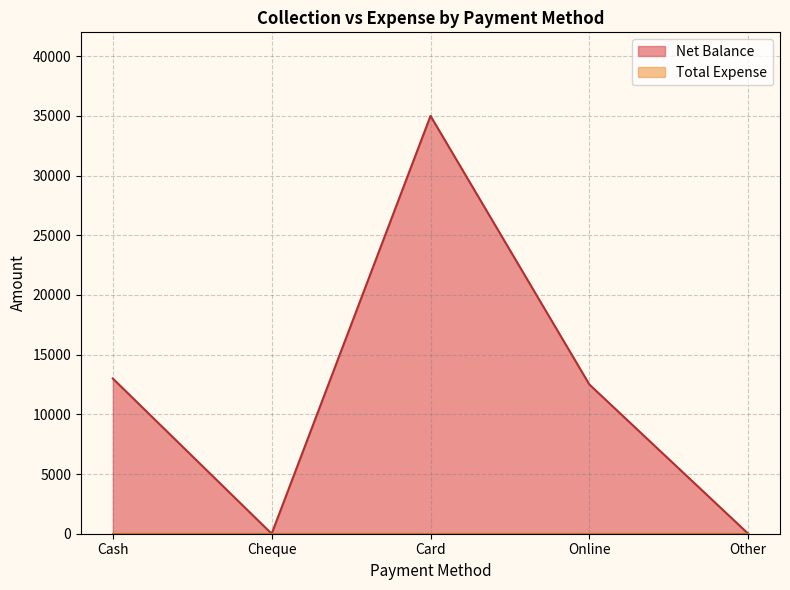

Rank the categories by value from lowest to highest.

Cheque, Other, Online, Cash, Card